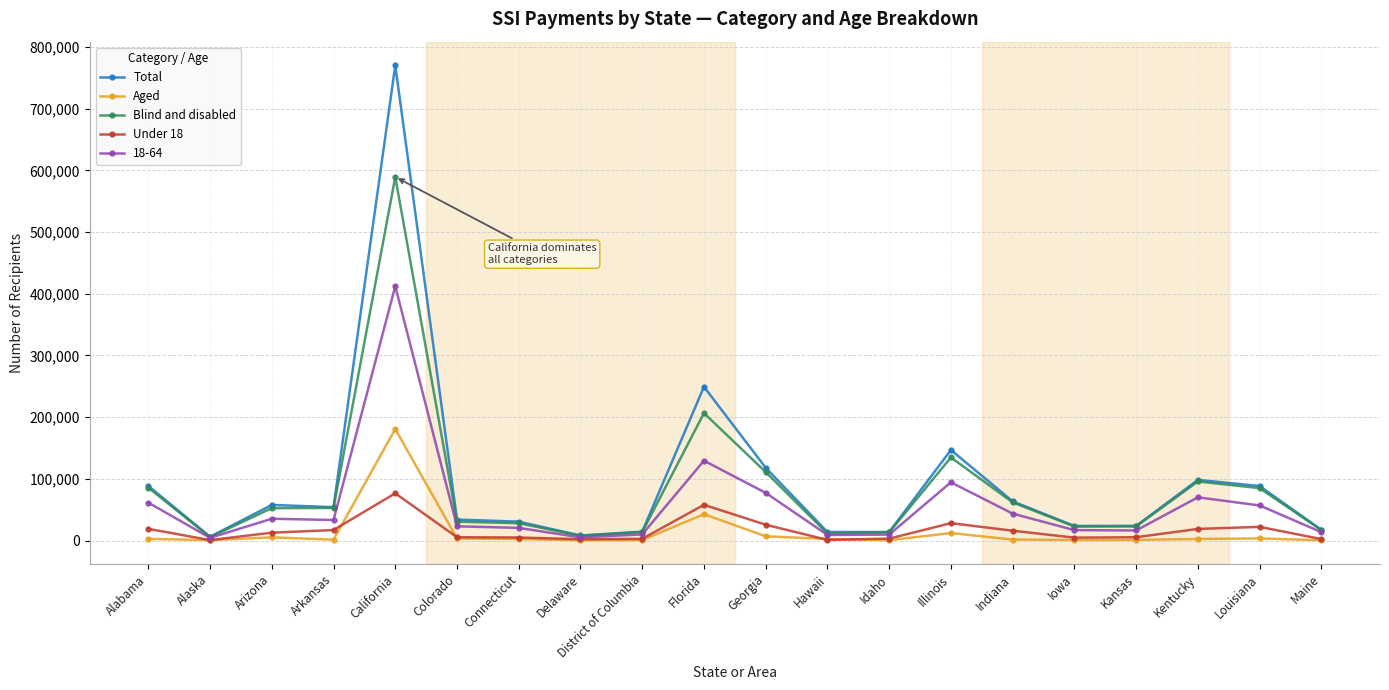

At which label does Under 18 reach its peak?

California